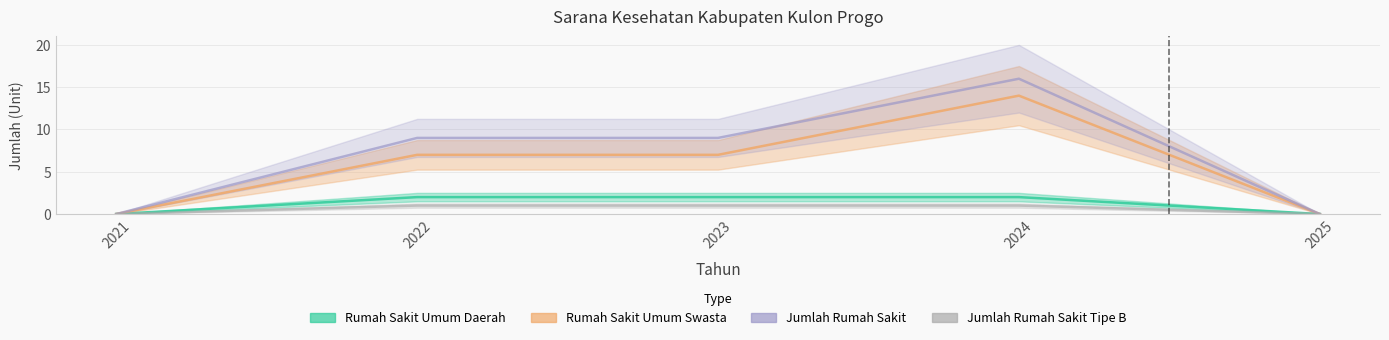

At how many categories does at least one series exceed 9?

1